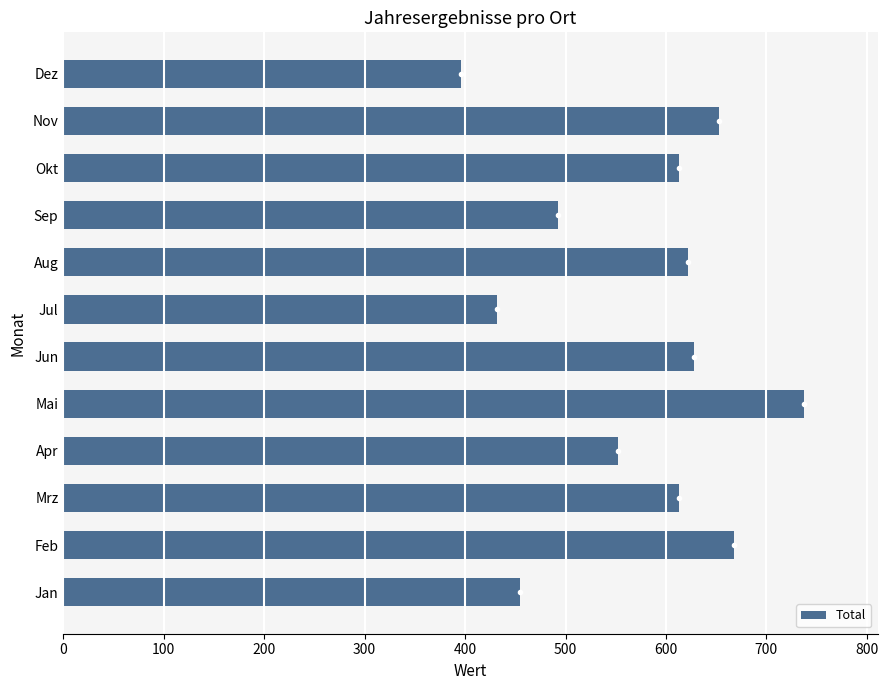

What is the ratio of the value at Mrz to the value at Dez?

1.5